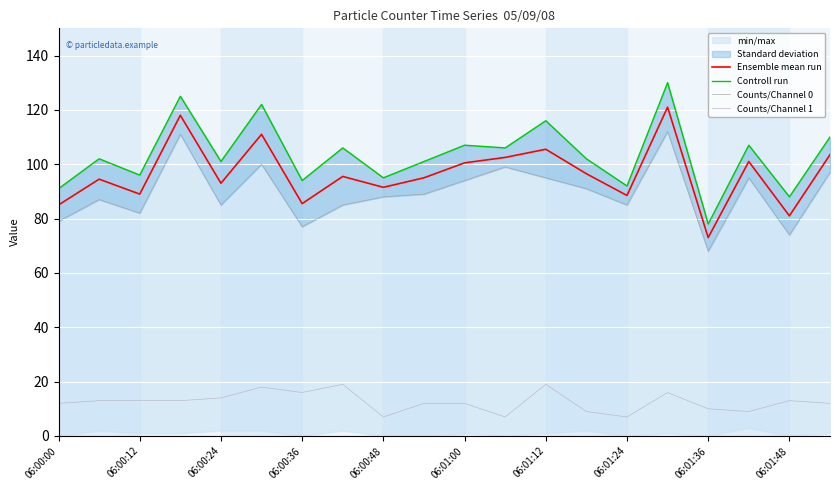

Is it true that Ensemble mean run equals 100.5 at 06:01:00?

True